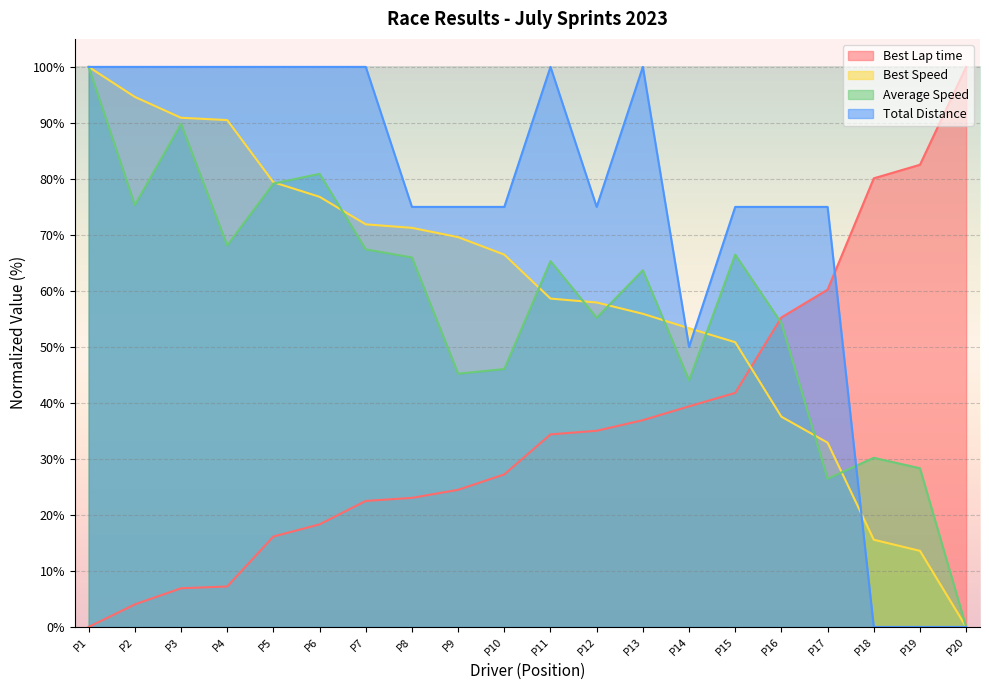

Is the value of Best Speed at P3 greater than the value of Total Distance at P10?

Yes